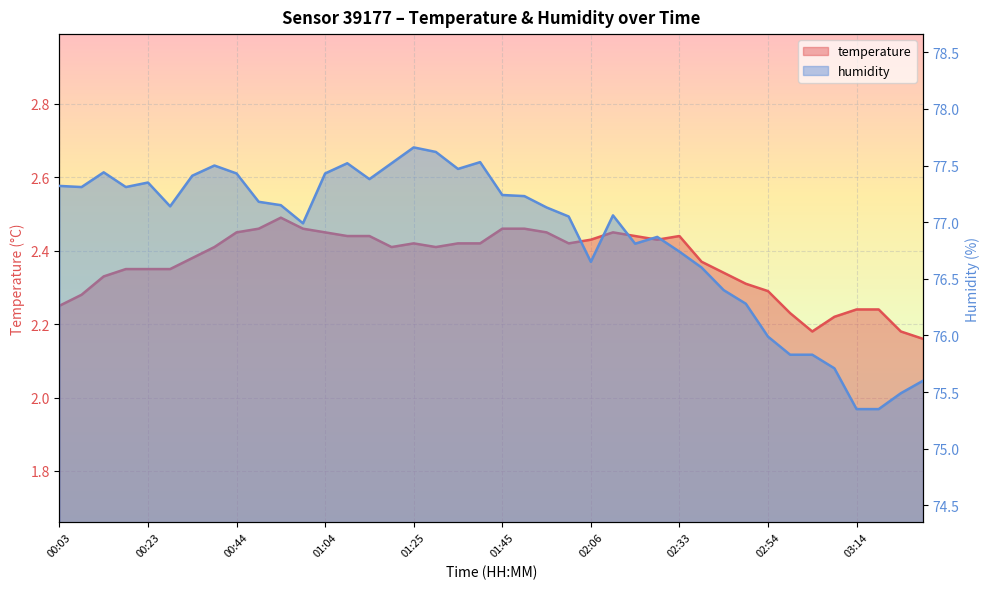

At which label is temperature_line closest to 2?

39